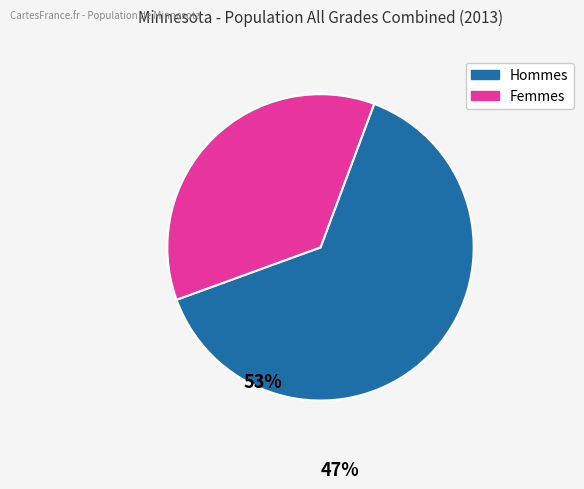

Does any single category account for the majority?

Yes